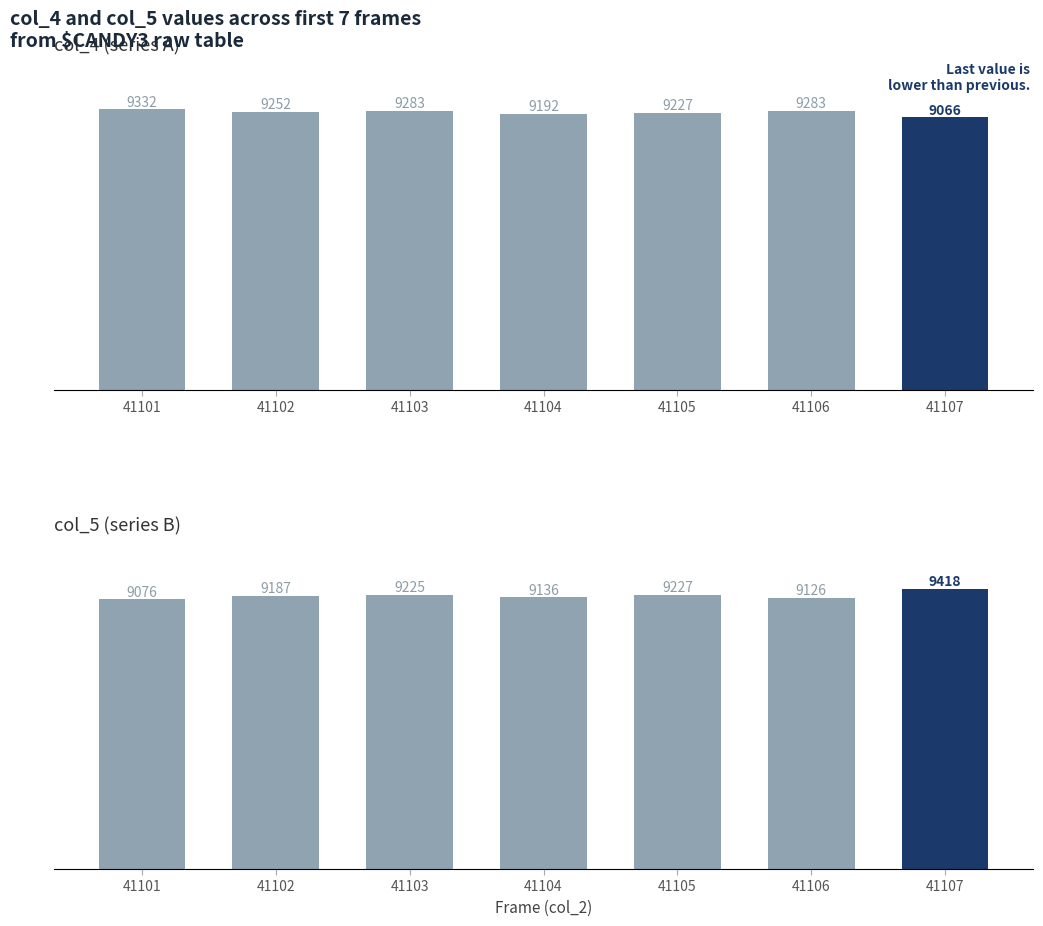

How many groups of bars are there?

7